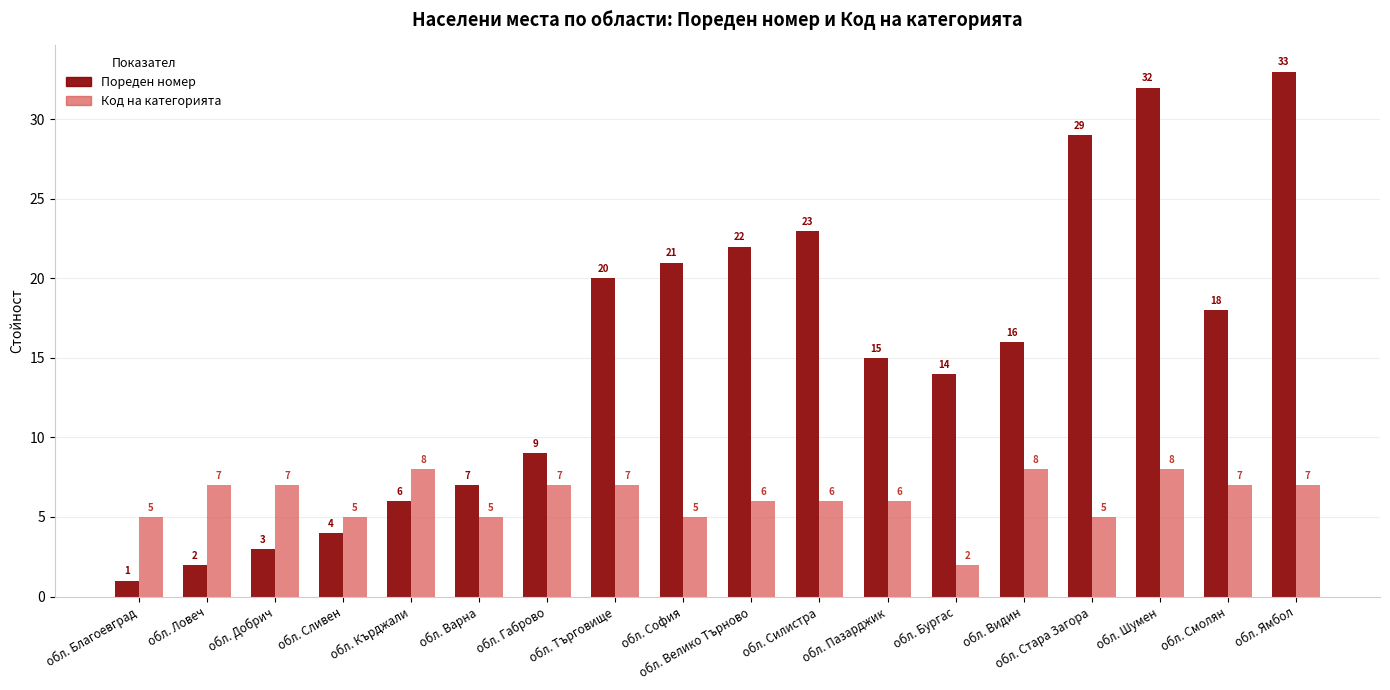

What is the label of the 14th bar from the right?

обл. Кърджали